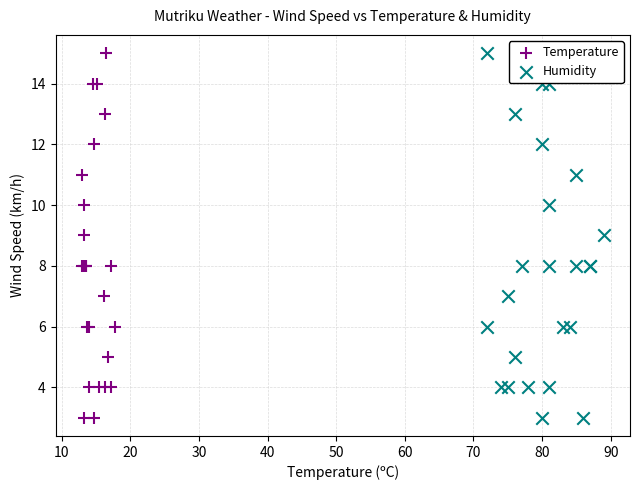

What are all the series names shown in the legend?

Temperature, Humidity